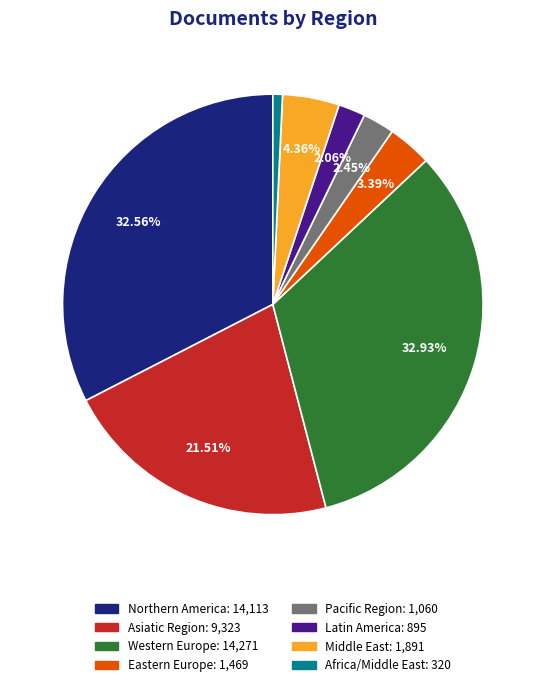

Is there any slice that represents more than half of the pie?

No